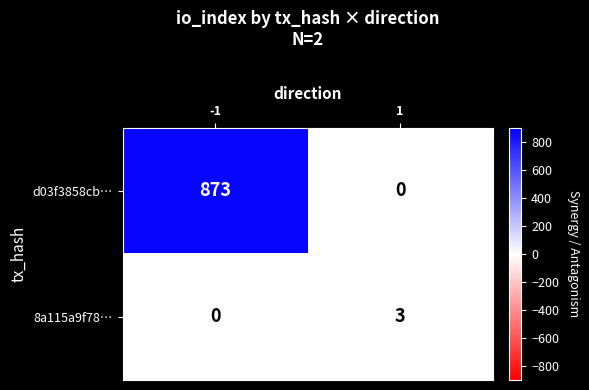

What is the maximum value for 8a115a9f78…?

3